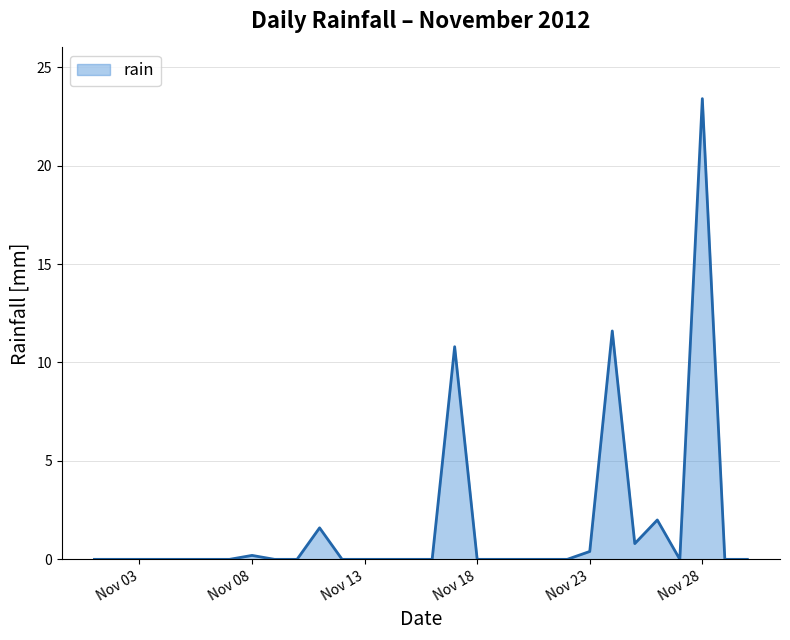

What is the maximum value shown in the chart?

23.4